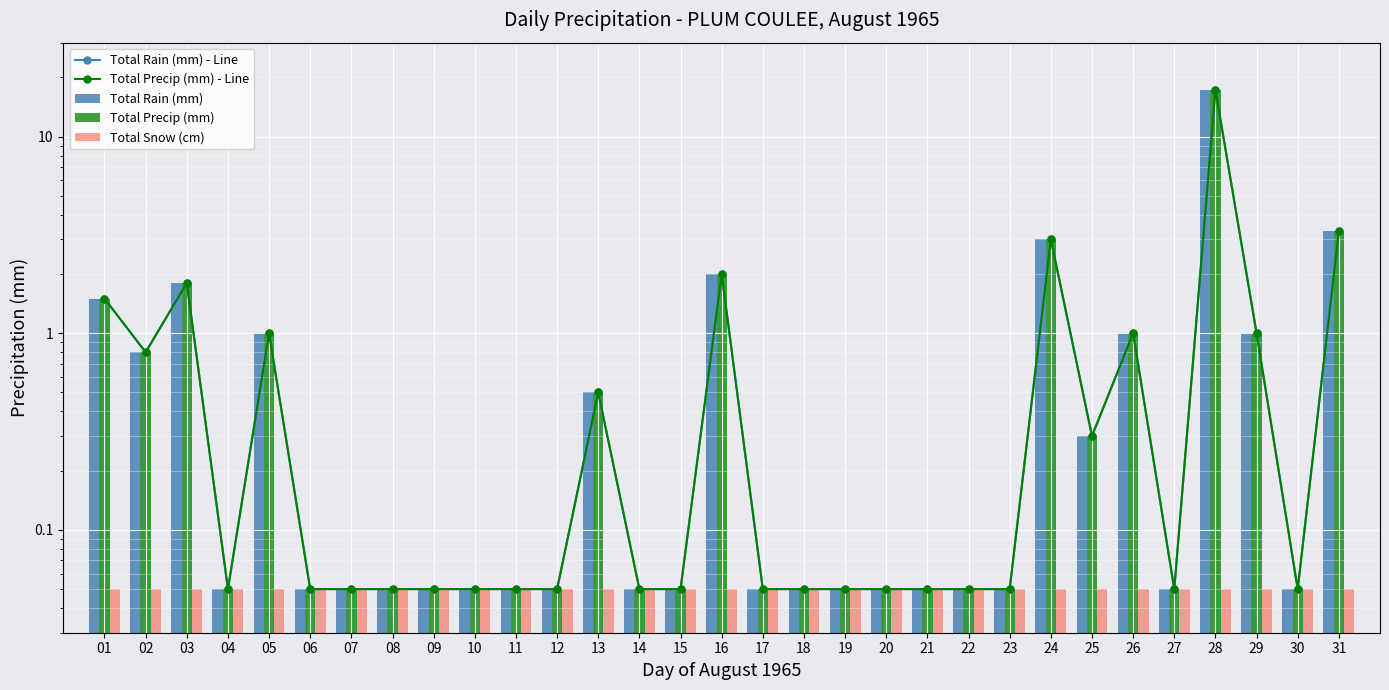

At which category does the chart reach its peak across all series?

28